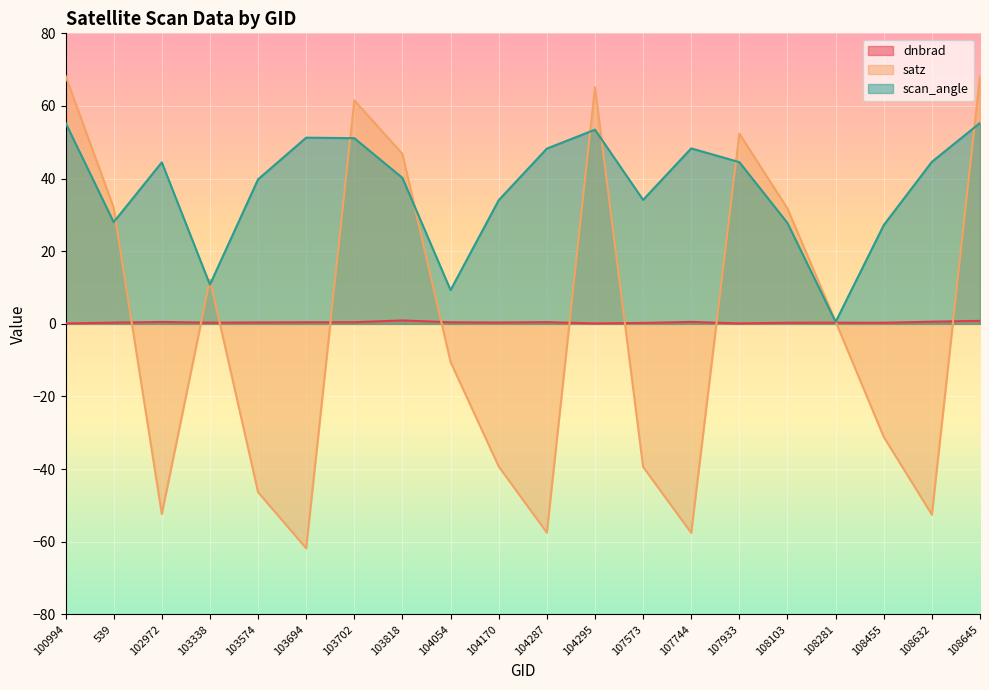

List the series in order of their peak value, lowest first.

dnbrad, scan_angle, satz